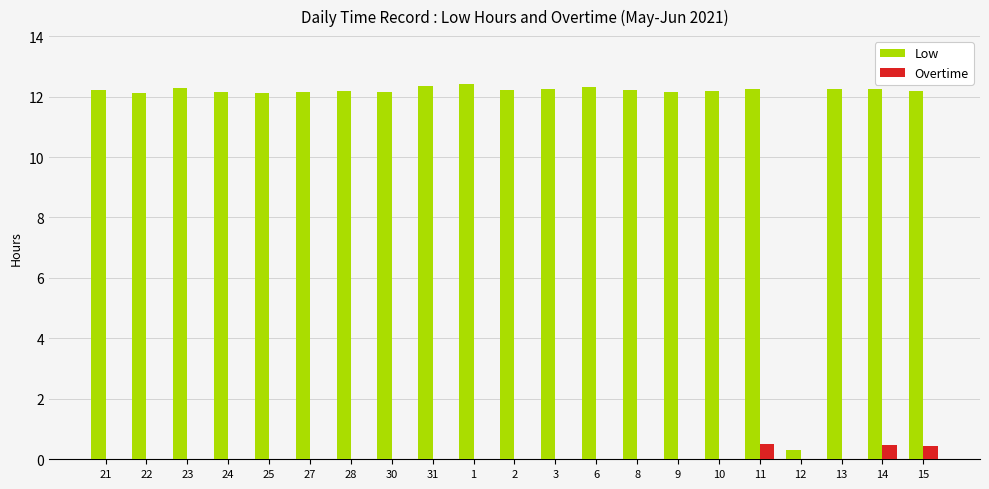

At which label is Low closest to 6?

12